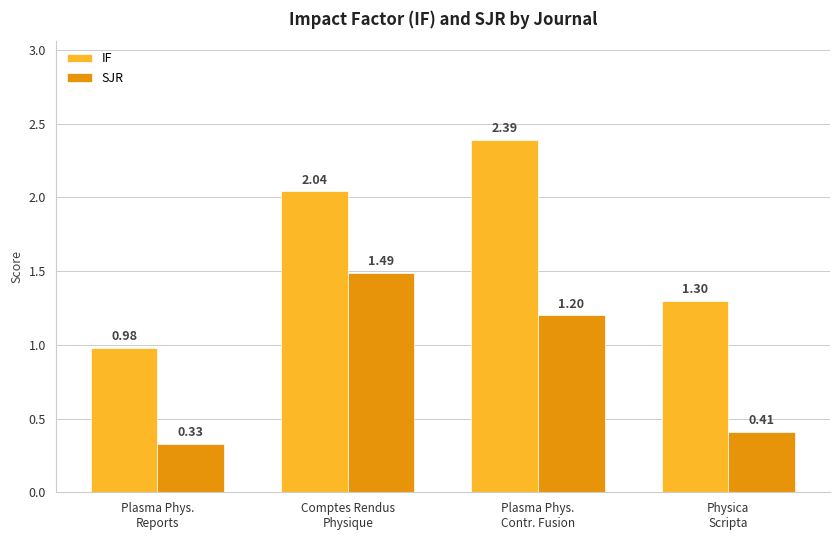

Which series has the largest range (max minus min)?

IF